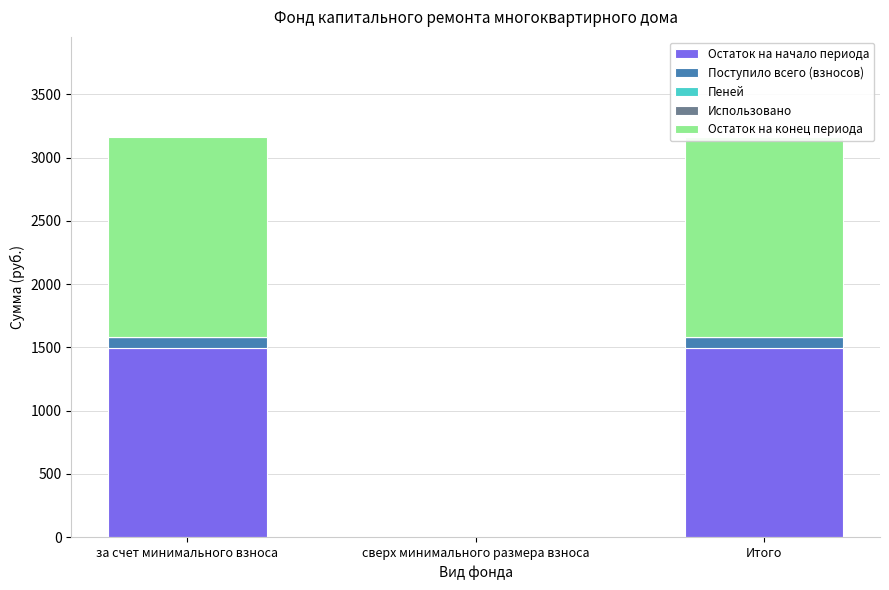

Reading left to right, list all the values displayed in this chart.

Остаток на начало периода: за счет минимального взноса=1492.3	сверх минимального размера взноса=0.0	Итого=1492.3
Поступило всего (взносов): за счет минимального взноса=89.4	сверх минимального размера взноса=0.0	Итого=89.4
Пеней: за счет минимального взноса=0.0	сверх минимального размера взноса=0.0	Итого=0.0
Использовано: за счет минимального взноса=0.0	сверх минимального размера взноса=0.0	Итого=0.0
Остаток на конец периода: за счет минимального взноса=1581.7	сверх минимального размера взноса=0.0	Итого=1581.7